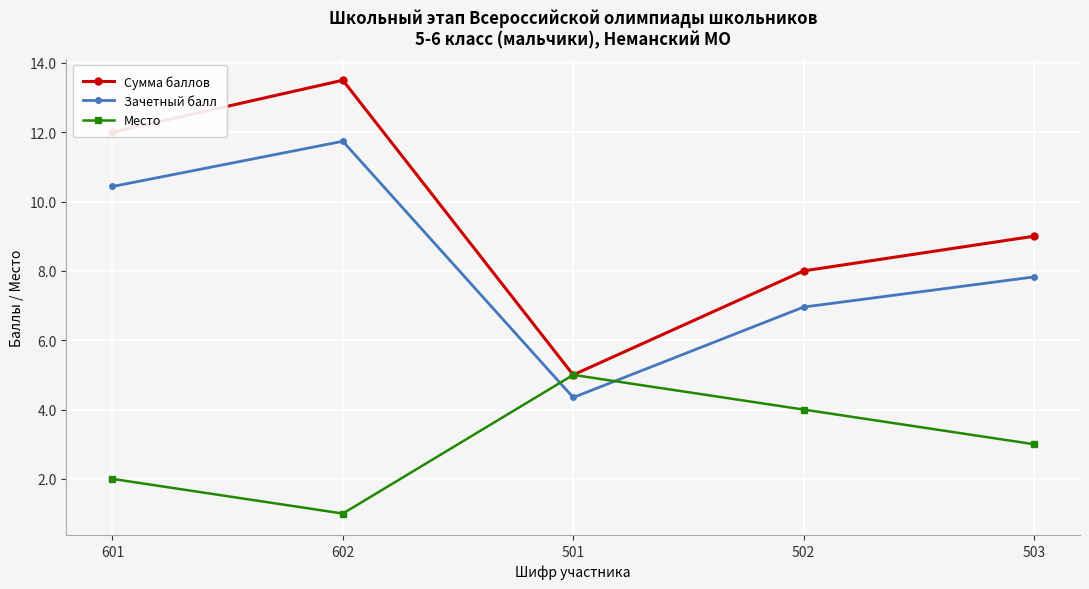

How many times do Место and Зачетный балл cross each other?

2